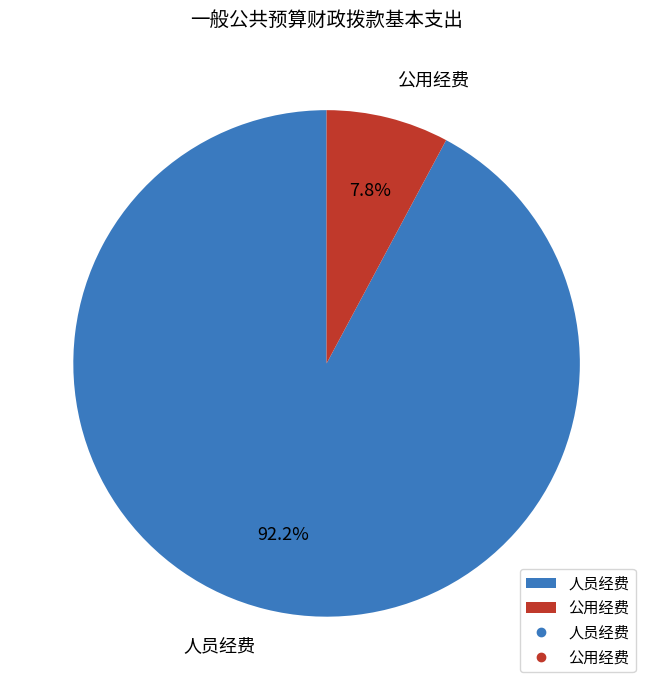

To the nearest percent, what portion does 公用经费 represent?

8%